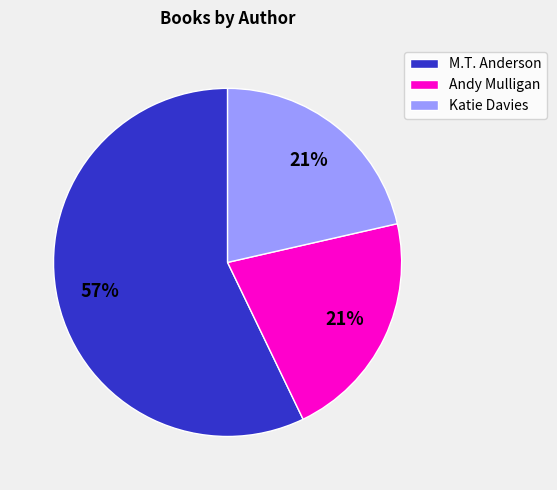

To the nearest percent, what percentage of the pie is Andy Mulligan?

21%